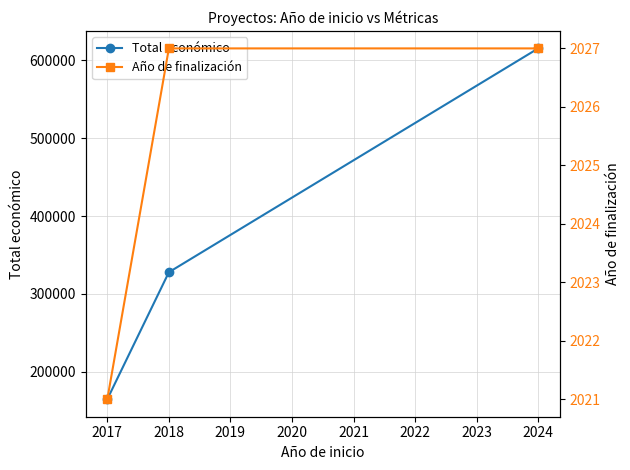

What is the minimum value for Año de finalización?

2021